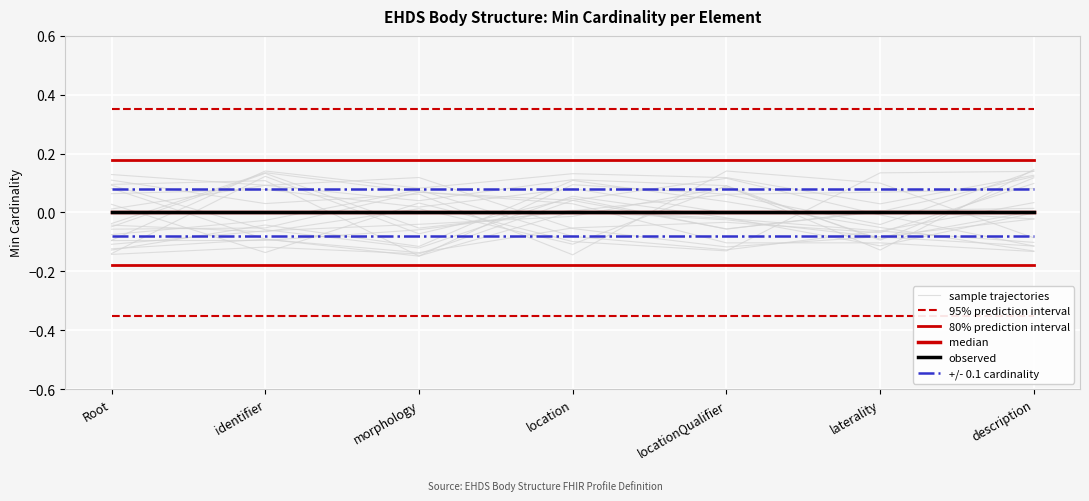

Reading left to right, transcribe all the data shown in this chart.

sample trajectories: Root=-0.0	identifier=0.1	morphology=0.1	location=0.0	locationQualifier=-0.1	laterality=-0.1	description=-0.1
95% prediction interval: Root=0.3	identifier=0.3	morphology=0.3	location=0.3	locationQualifier=0.3	laterality=0.3	description=0.3
80% prediction interval: Root=0.2	identifier=0.2	morphology=0.2	location=0.2	locationQualifier=0.2	laterality=0.2	description=0.2
median: Root=0.0	identifier=0.0	morphology=0.0	location=0.0	locationQualifier=0.0	laterality=0.0	description=0.0
observed: Root=0.0	identifier=0.0	morphology=0.0	location=0.0	locationQualifier=0.0	laterality=0.0	description=0.0
+/- 0.1 cardinality: Root=0.1	identifier=0.1	morphology=0.1	location=0.1	locationQualifier=0.1	laterality=0.1	description=0.1